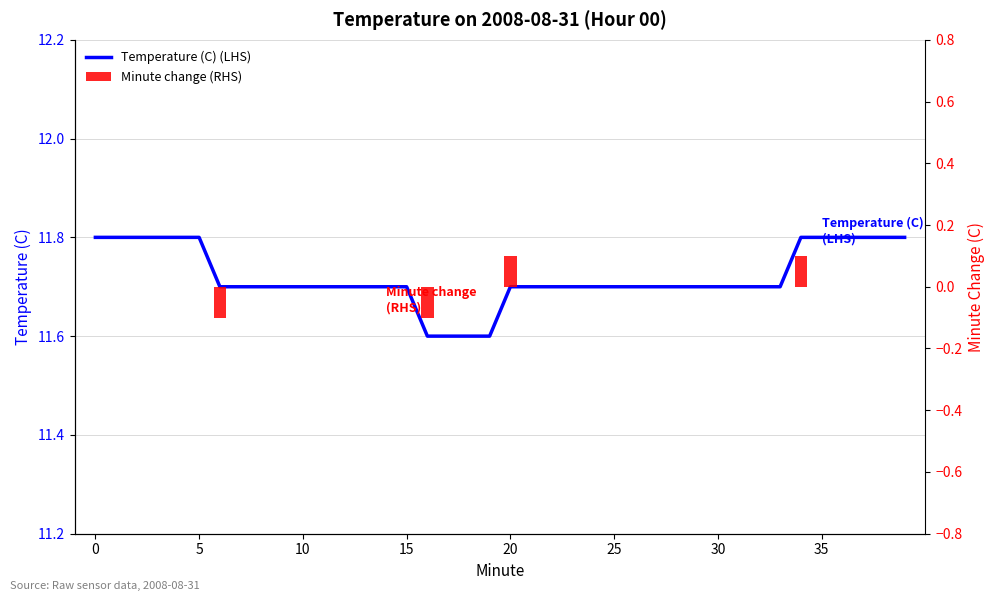

Which series has the largest range (max minus min)?

Temperature (C) (LHS)